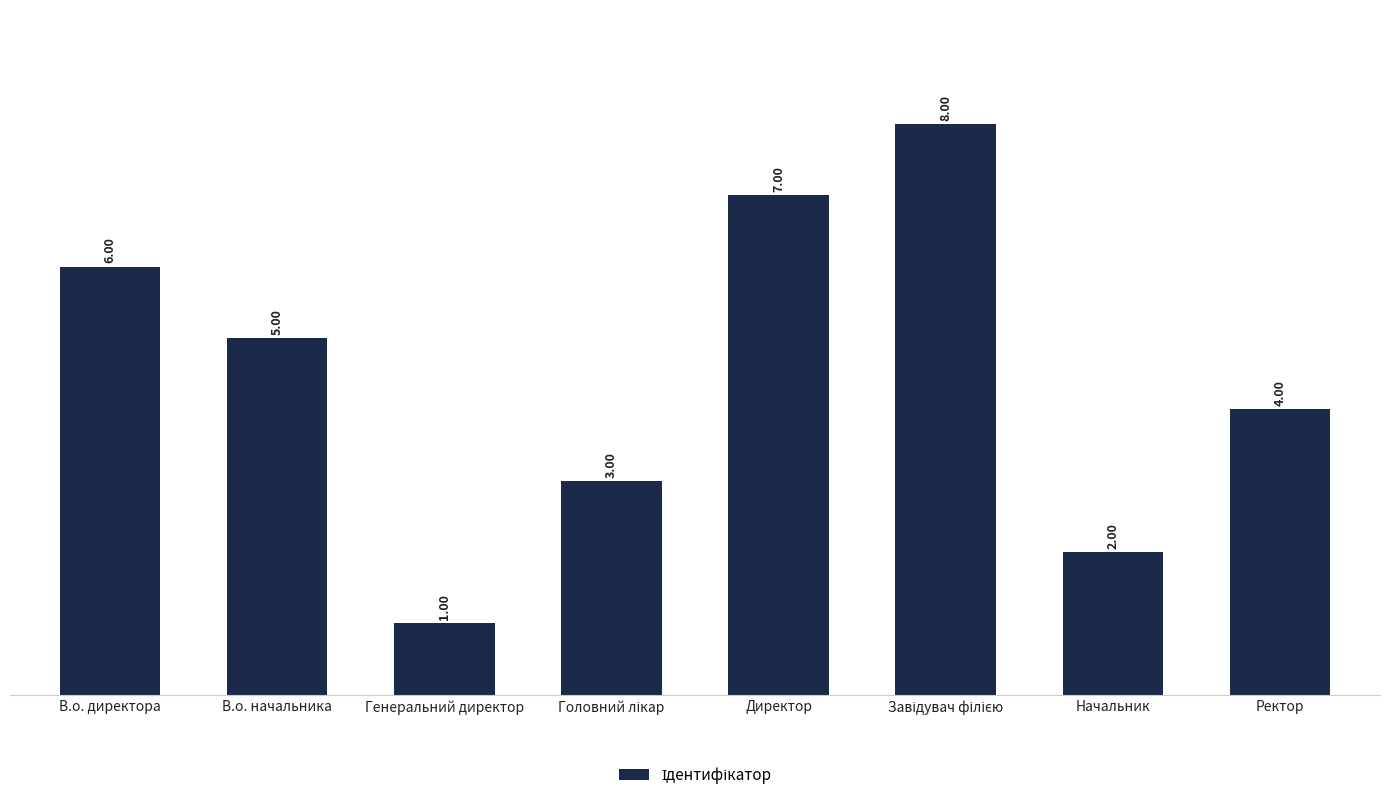

What is the difference between the maximum and minimum values?

7